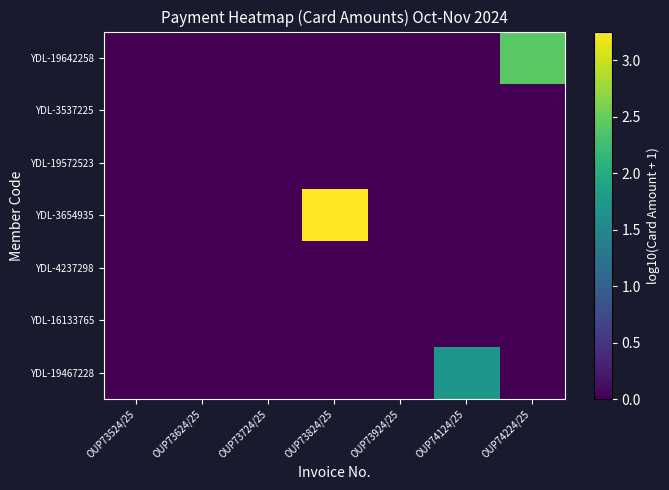

Reading left to right, transcribe all the data shown in this chart.

YDL-19467228: OUP73524/25=0.0	OUP73624/25=0.0	OUP73724/25=0.0	OUP73824/25=0.0	OUP73924/25=0.0	OUP74124/25=1.7	OUP74224/25=0.0
YDL-16133765: OUP73524/25=0.0	OUP73624/25=0.0	OUP73724/25=0.0	OUP73824/25=0.0	OUP73924/25=0.0	OUP74124/25=0.0	OUP74224/25=0.0
YDL-4237298: OUP73524/25=0.0	OUP73624/25=0.0	OUP73724/25=0.0	OUP73824/25=0.0	OUP73924/25=0.0	OUP74124/25=0.0	OUP74224/25=0.0
YDL-3654935: OUP73524/25=0.0	OUP73624/25=0.0	OUP73724/25=0.0	OUP73824/25=3.3	OUP73924/25=0.0	OUP74124/25=0.0	OUP74224/25=0.0
YDL-19572523: OUP73524/25=0.0	OUP73624/25=0.0	OUP73724/25=0.0	OUP73824/25=0.0	OUP73924/25=0.0	OUP74124/25=0.0	OUP74224/25=0.0
YDL-3537225: OUP73524/25=0.0	OUP73624/25=0.0	OUP73724/25=0.0	OUP73824/25=0.0	OUP73924/25=0.0	OUP74124/25=0.0	OUP74224/25=0.0
YDL-19642258: OUP73524/25=0.0	OUP73624/25=0.0	OUP73724/25=0.0	OUP73824/25=0.0	OUP73924/25=0.0	OUP74124/25=0.0	OUP74224/25=2.4